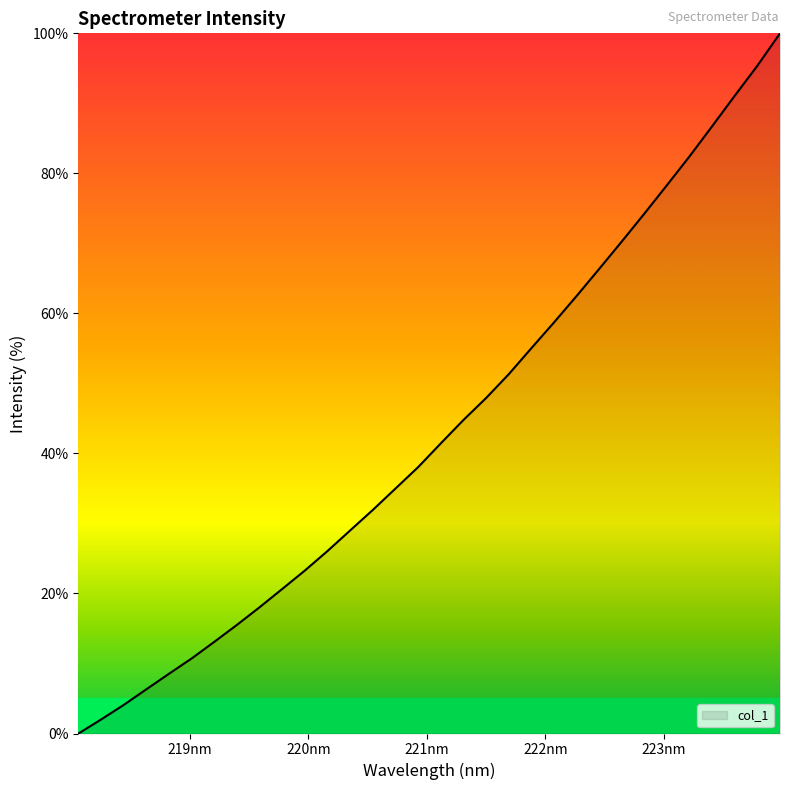

Reading left to right, what are all the values shown in this chart?

0.0	2.0	4.1	6.3	8.5	10.7	13.1	15.5	18.0	20.7	23.3	26.1	29.0	31.9	35.0	38.1	41.4	44.8	47.9	51.3	55.0	58.7	62.5	66.3	70.3	74.3	78.3	82.4	86.7	91.1	95.4	100.0